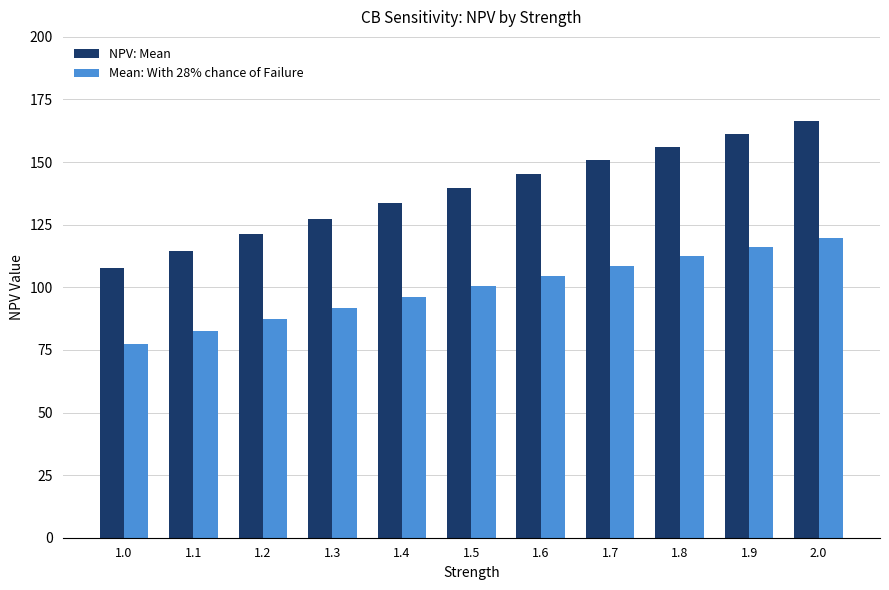

The NPV: Mean series shows 114.6 at 1.1. True or false?

True